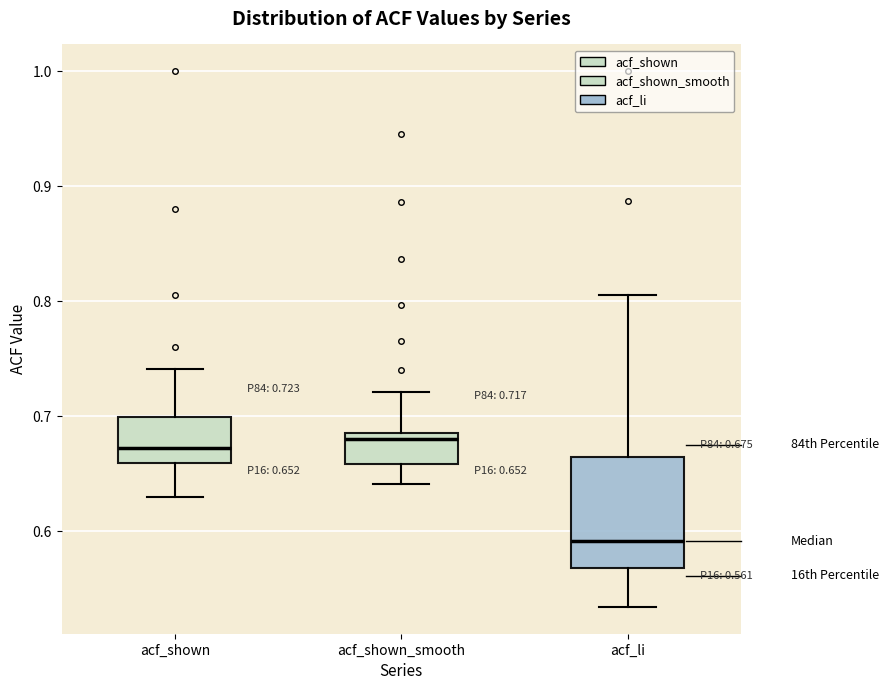

Comparing the boxes themselves (not the whiskers), which one is the tallest?

acf_li